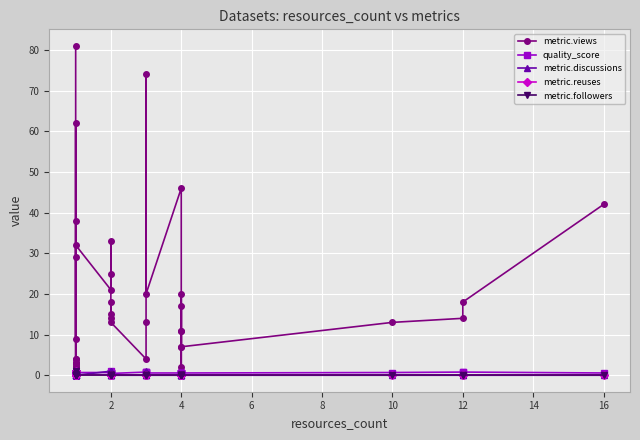

What is the difference between the second highest and second lowest values in the metric.views series?

72.0